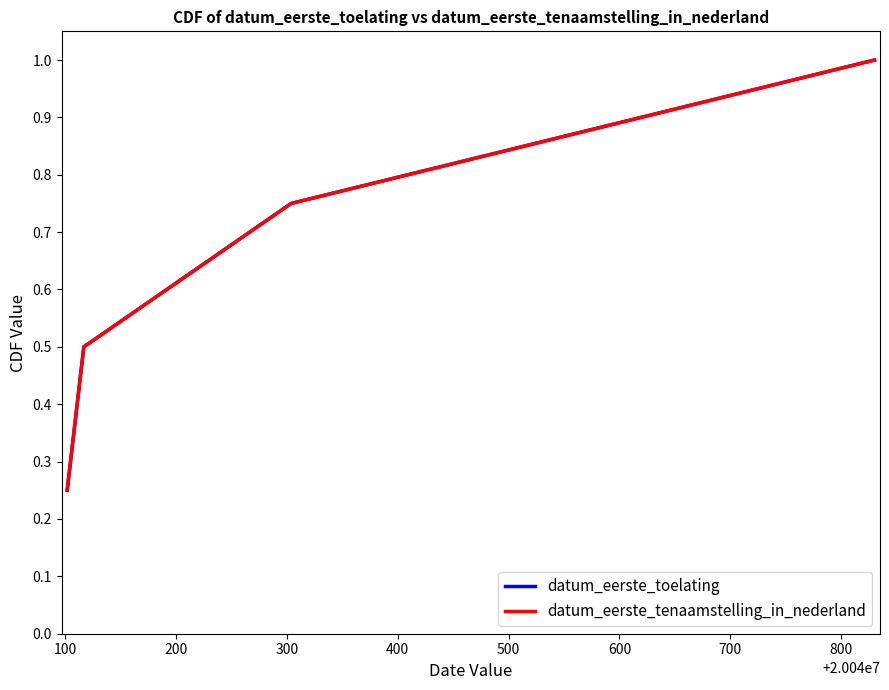

Which series has the widest spread of values?

datum_eerste_toelating